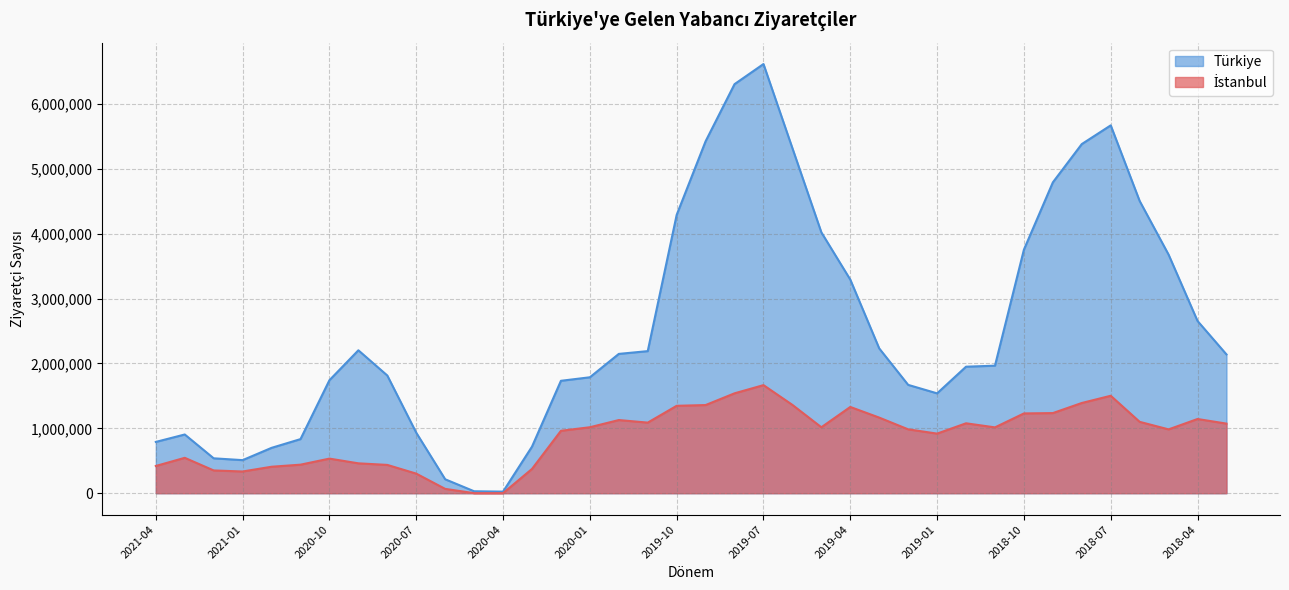

Is the value of İstanbul at 2019-04 greater than the value of Türkiye at 2020-03?

Yes